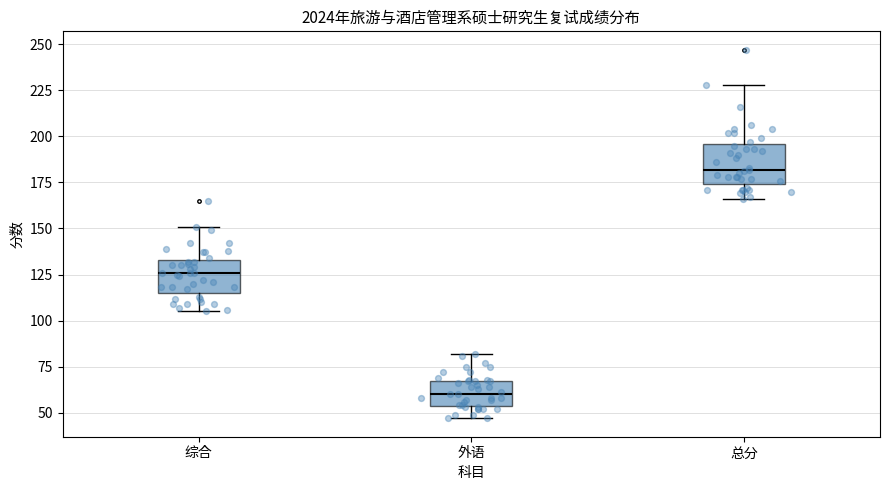

Reading left to right, transcribe this box plot: for each box, give where its median line is, the range the box spans, and where its two whiskers end, as read against the y-axis. The values are not printed on the chart, so give them approximately, as read against the axis.

综合: median 125, box 115 to 135, whiskers 105 to 150
外语: median 60, box 55 to 70, whiskers 45 to 80
总分: median 180, box 175 to 195, whiskers 165 to 230